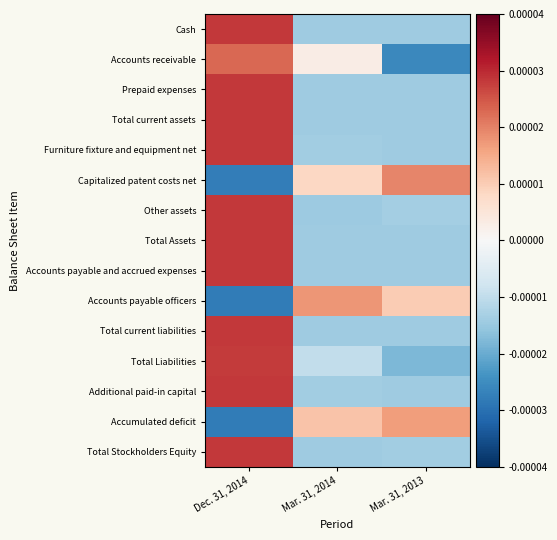

Which series changed the most between Dec. 31, 2014 and Mar. 31, 2014?

Accounts payable officers